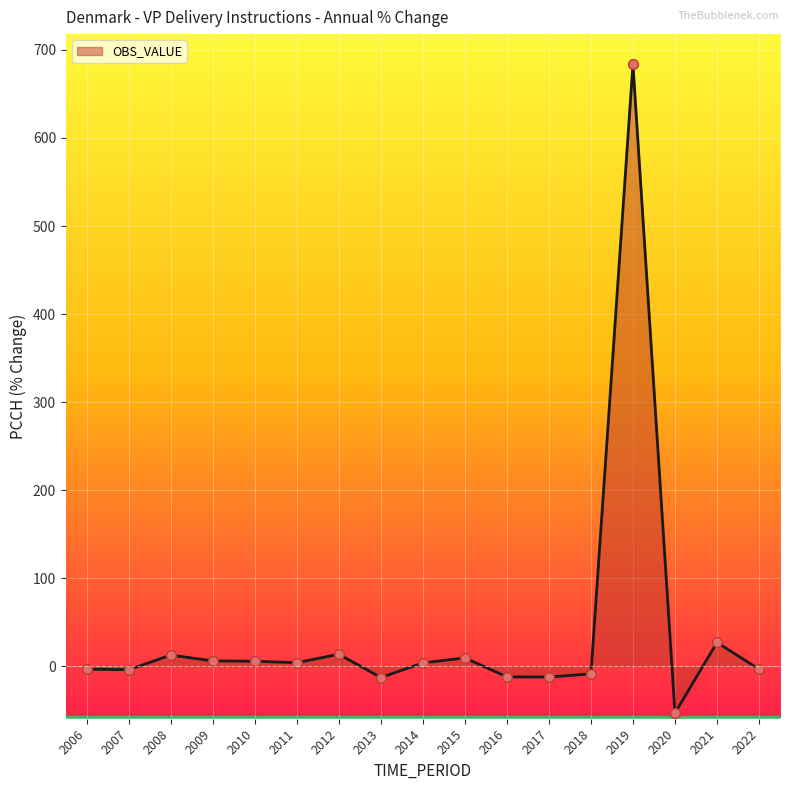

Between 2012 and 2009, which is larger?

2012